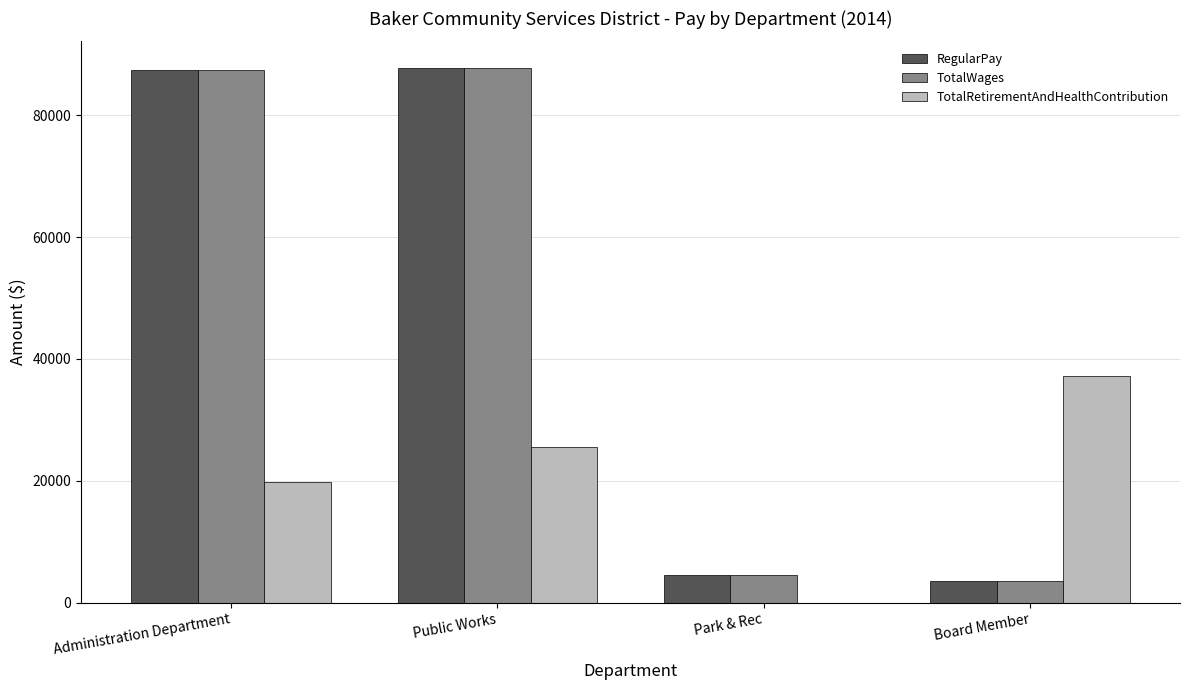

What is the total value across all series at Public Works?

200970